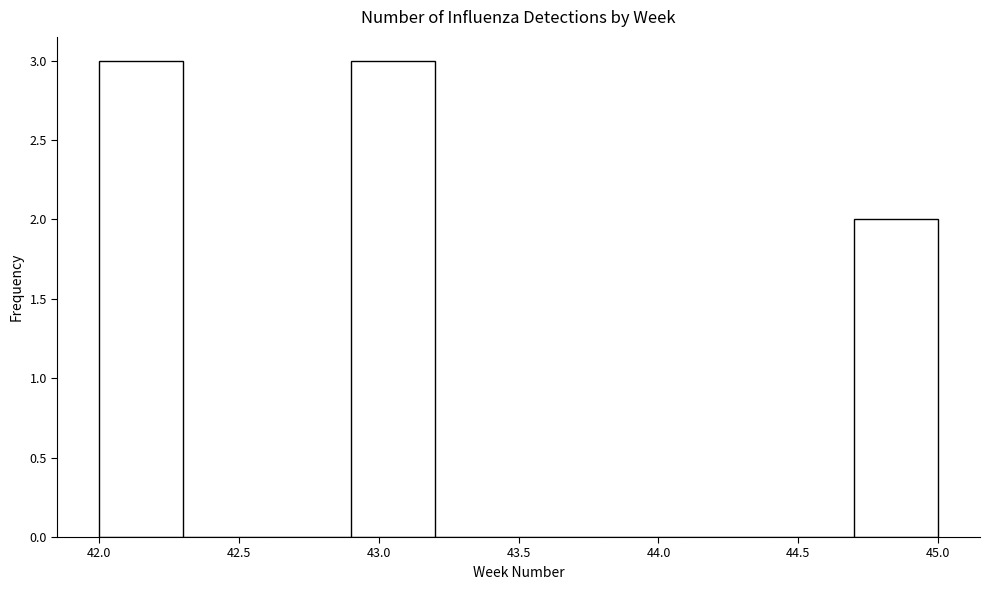

Reading left to right, list every bar in this chart as the range it spans on the x-axis followed by its height. The values are not printed on the chart, so give them approximately, as read against the axis.

42.0 to 42.3: 3
42.3 to 42.6: 0
42.6 to 42.9: 0
42.9 to 43.2: 3
43.2 to 43.5: 0
43.5 to 43.8: 0
43.8 to 44.1: 0
44.1 to 44.4: 0
44.4 to 44.7: 0
44.7 to 45.0: 2